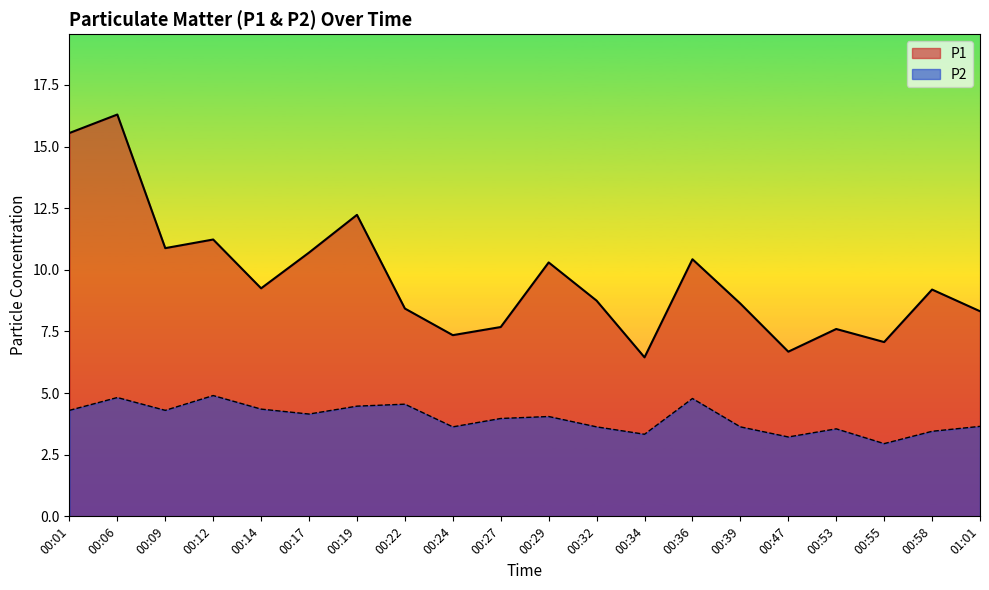

The value of P1 at 00:53 is 7.6. True or false?

True